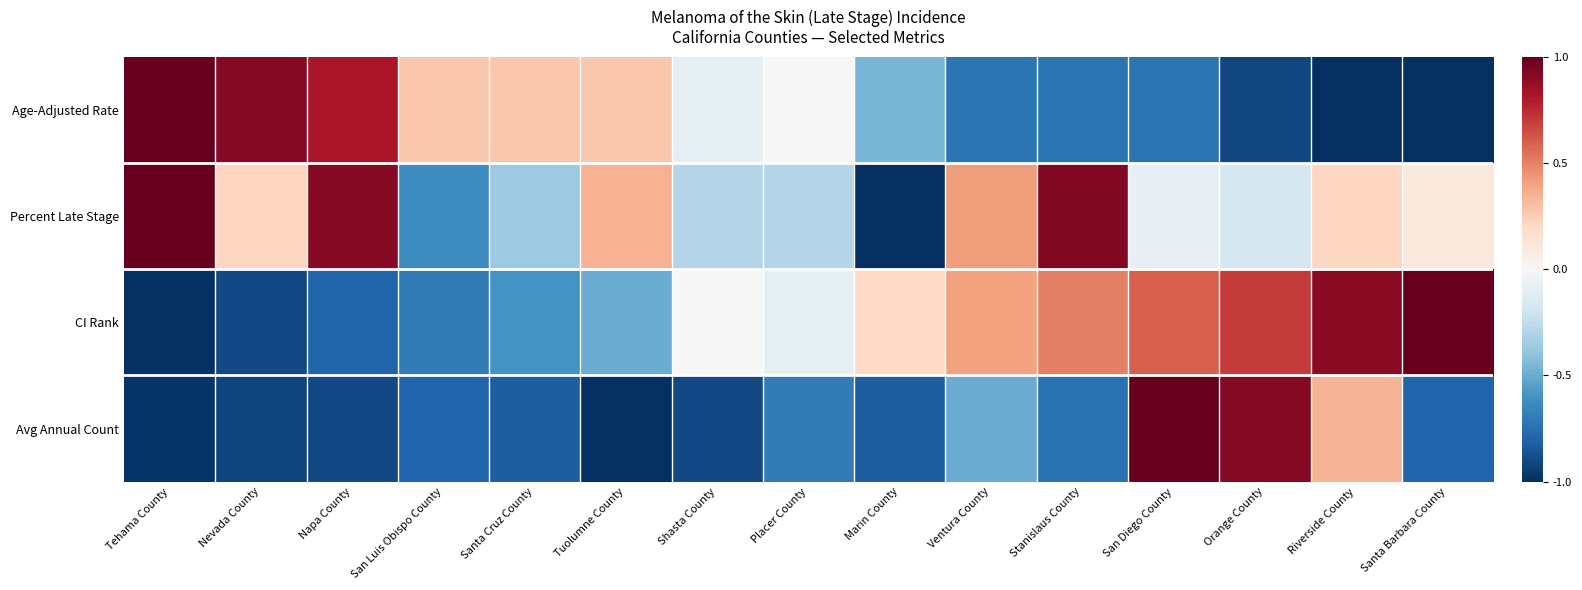

Count the number of data series in this chart.

4